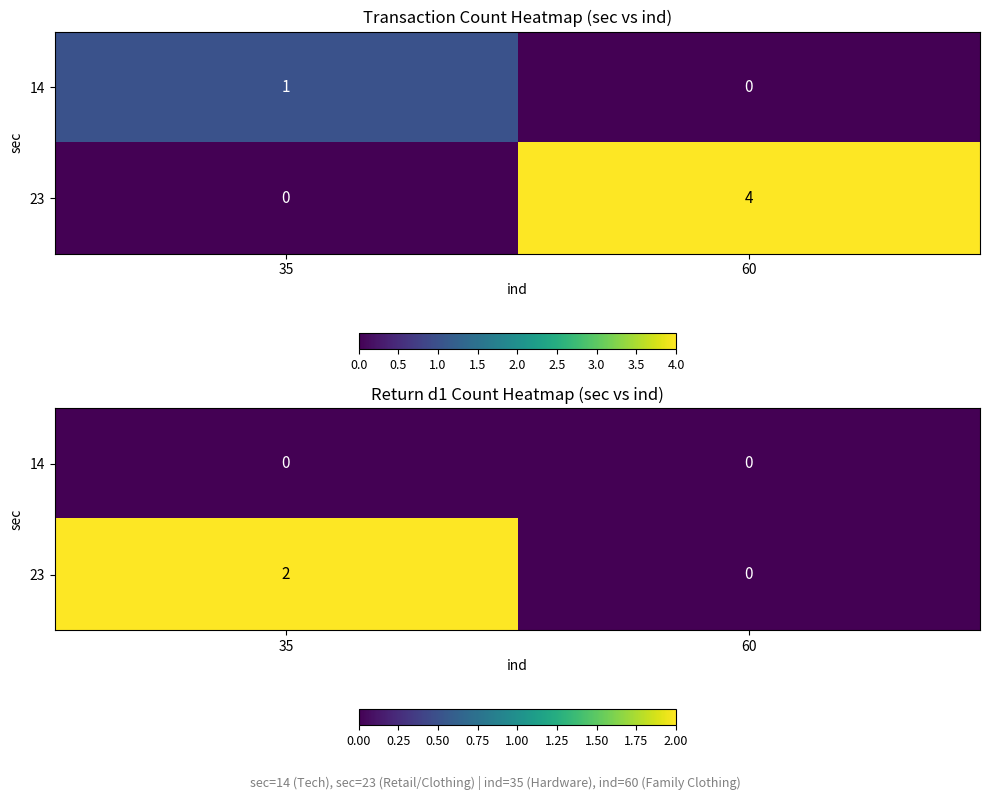

Rank the series by their maximum value, from highest to lowest.

23, 14